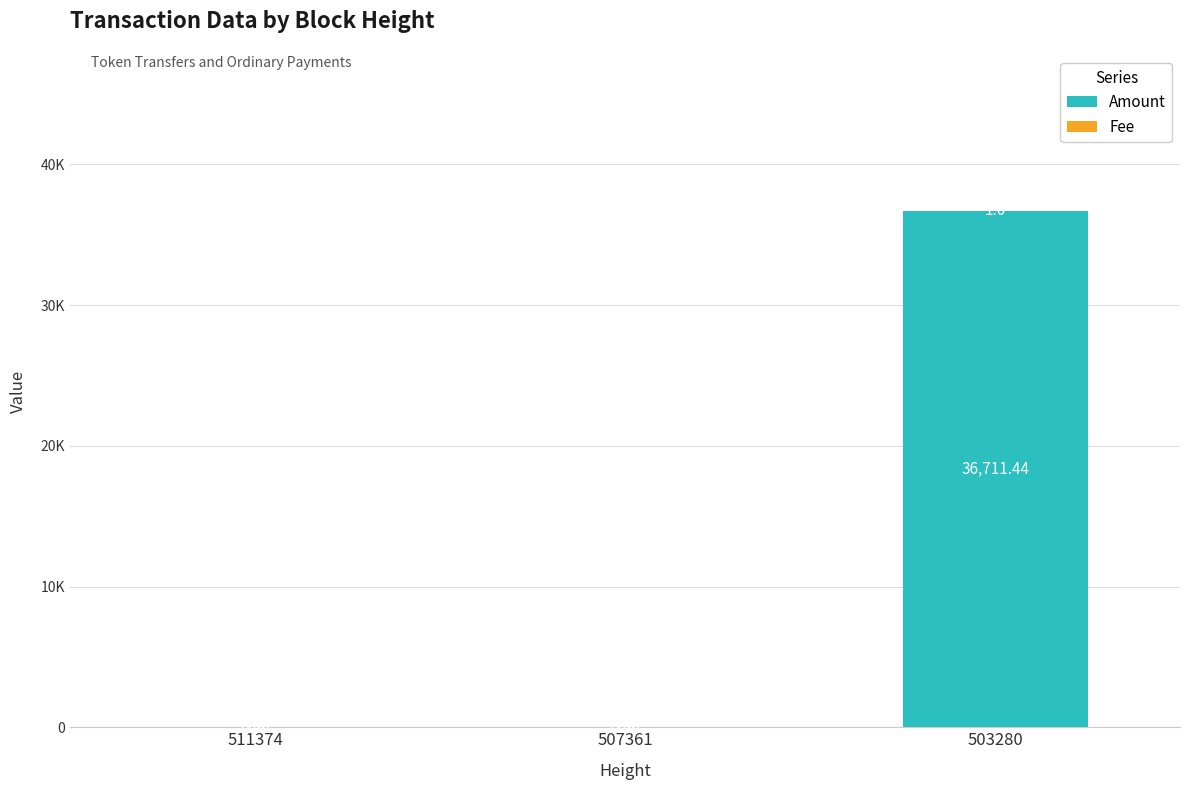

Are the bars grouped side by side (vs. stacked)?

No